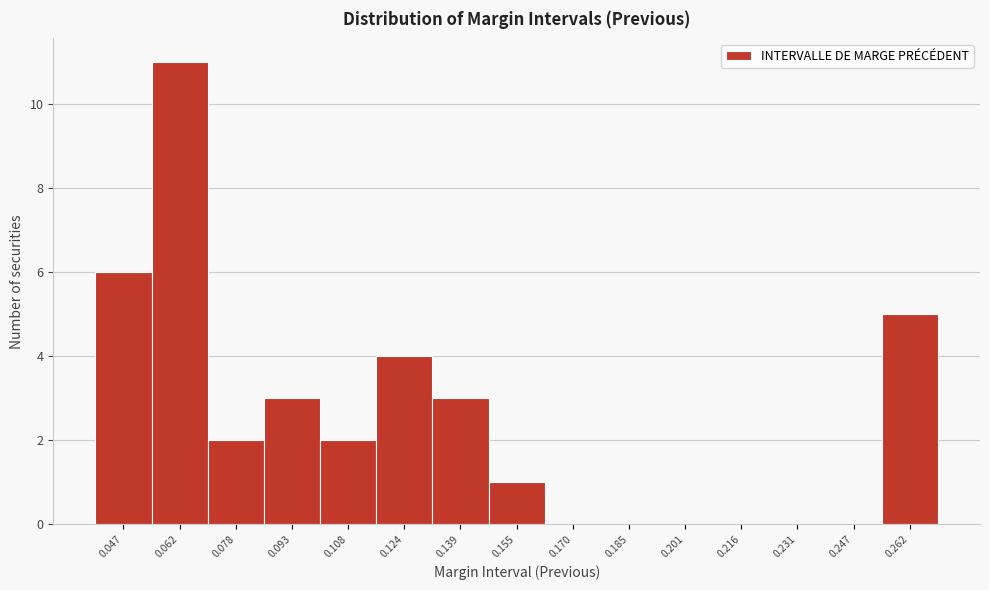

Reading left to right, extract all data points from this chart.

0.047=6	0.062=11	0.078=2	0.093=3	0.108=2	0.124=4	0.139=3	0.155=1	0.170=0	0.185=0	0.201=0	0.216=0	0.231=0	0.247=0	0.262=5